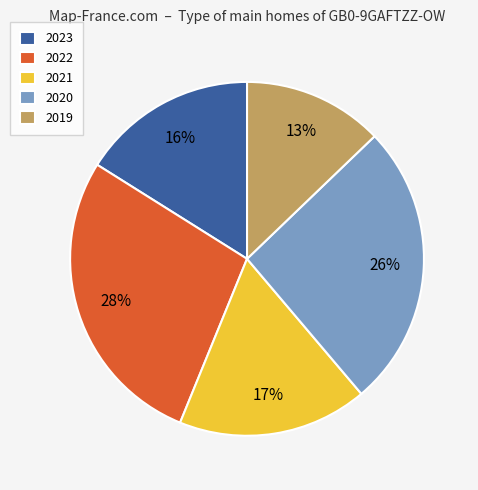

Is the sum of 2021 and 2023 greater than half?

No